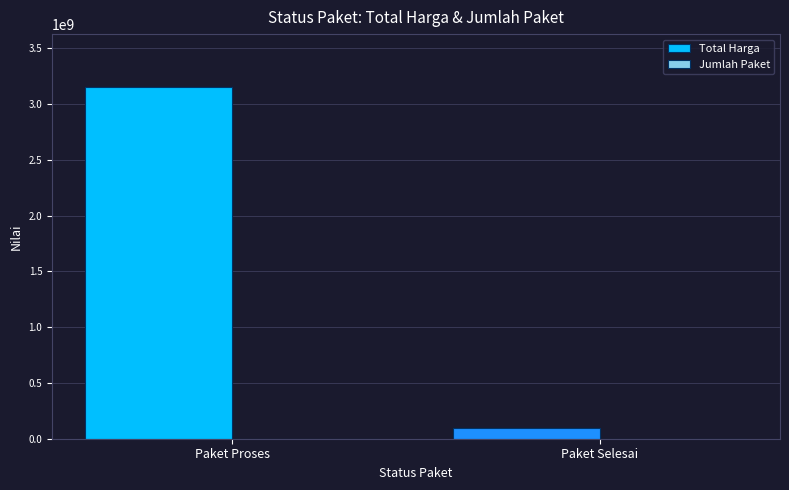

What is the highest value of the Total Harga series?

3154625000